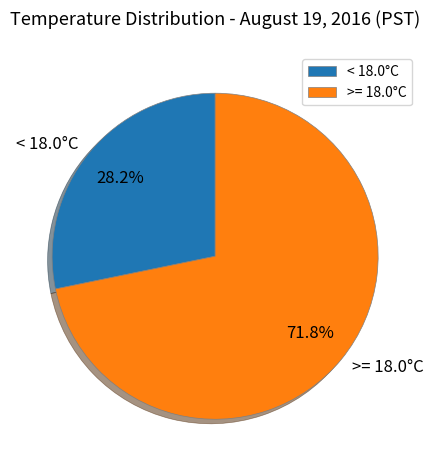

How many slices are in this pie chart?

2